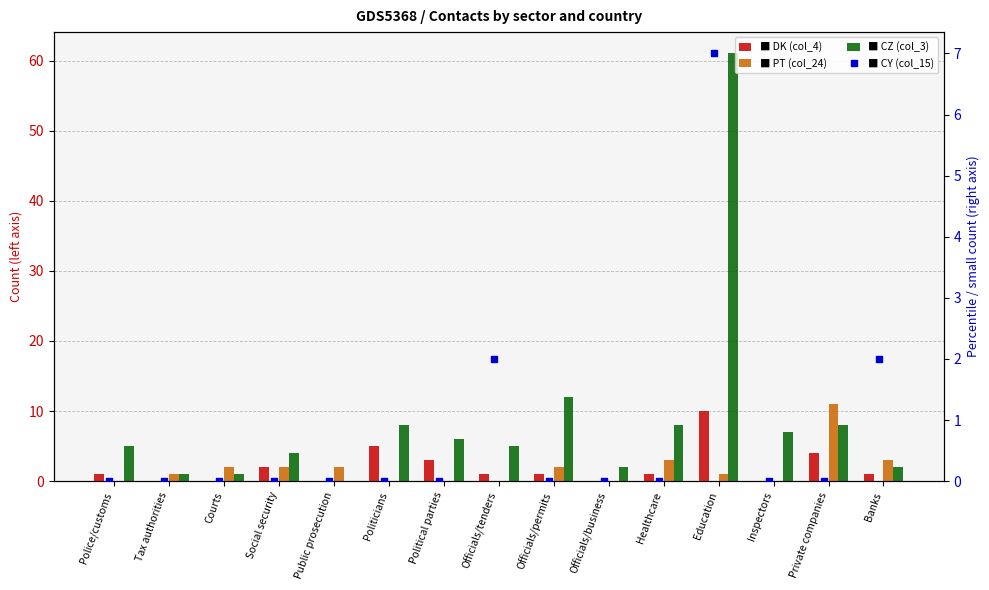

What is the total value across all series at Officials/business?

2